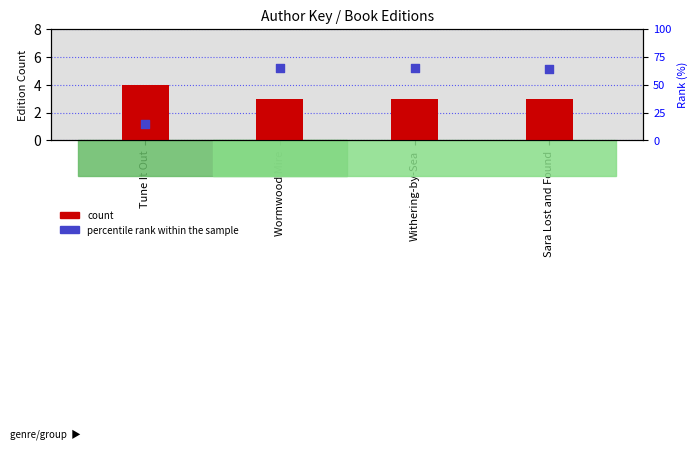

At how many categories does at least one series exceed 55?

3